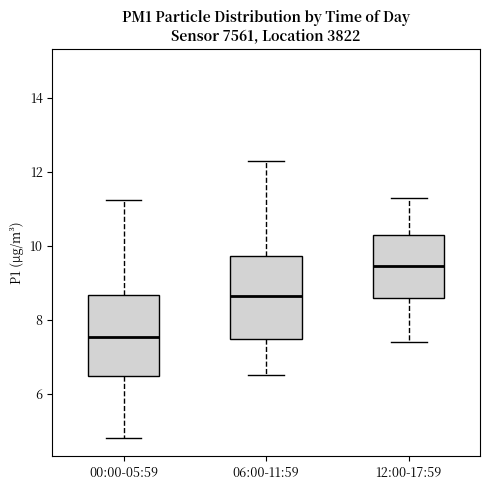

Reading left to right, transcribe this box plot: for each box, give where its median line is, the range the box spans, and where its two whiskers end, as read against the y-axis. The values are not printed on the chart, so give them approximately, as read against the axis.

00:00-05:59: median 7.6, box 6.4 to 8.6, whiskers 4.8 to 11.2
06:00-11:59: median 8.6, box 7.4 to 9.8, whiskers 6.6 to 12.4
12:00-17:59: median 9.4, box 8.6 to 10.4, whiskers 7.4 to 11.4